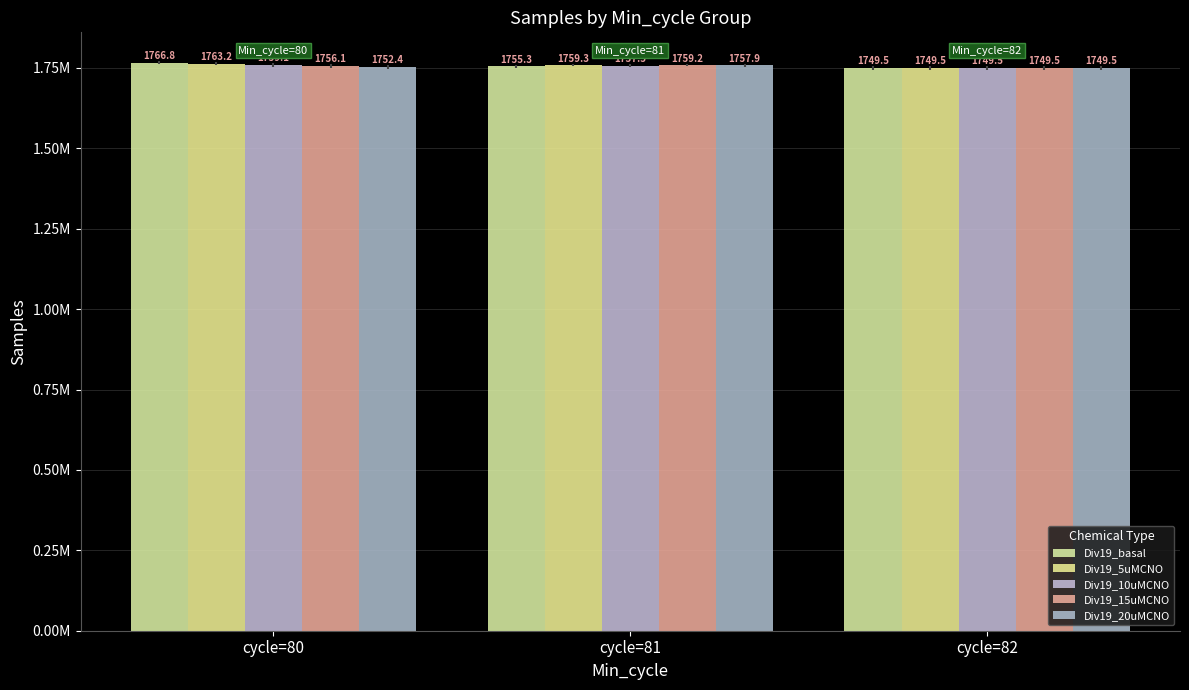

Reading right to left, transcribe all the data shown in this chart.

Div19_basal: cycle=82=1749474.0	cycle=81=1755296.5	cycle=80=1766773.0
Div19_5uMCNO: cycle=82=1749474.0	cycle=81=1759317.5	cycle=80=1763191.0
Div19_10uMCNO: cycle=82=1749474.0	cycle=81=1757463.7	cycle=80=1759115.0
Div19_15uMCNO: cycle=82=1749474.0	cycle=81=1759188.0	cycle=80=1756110.0
Div19_20uMCNO: cycle=82=1749474.0	cycle=81=1757944.6	cycle=80=1752404.0